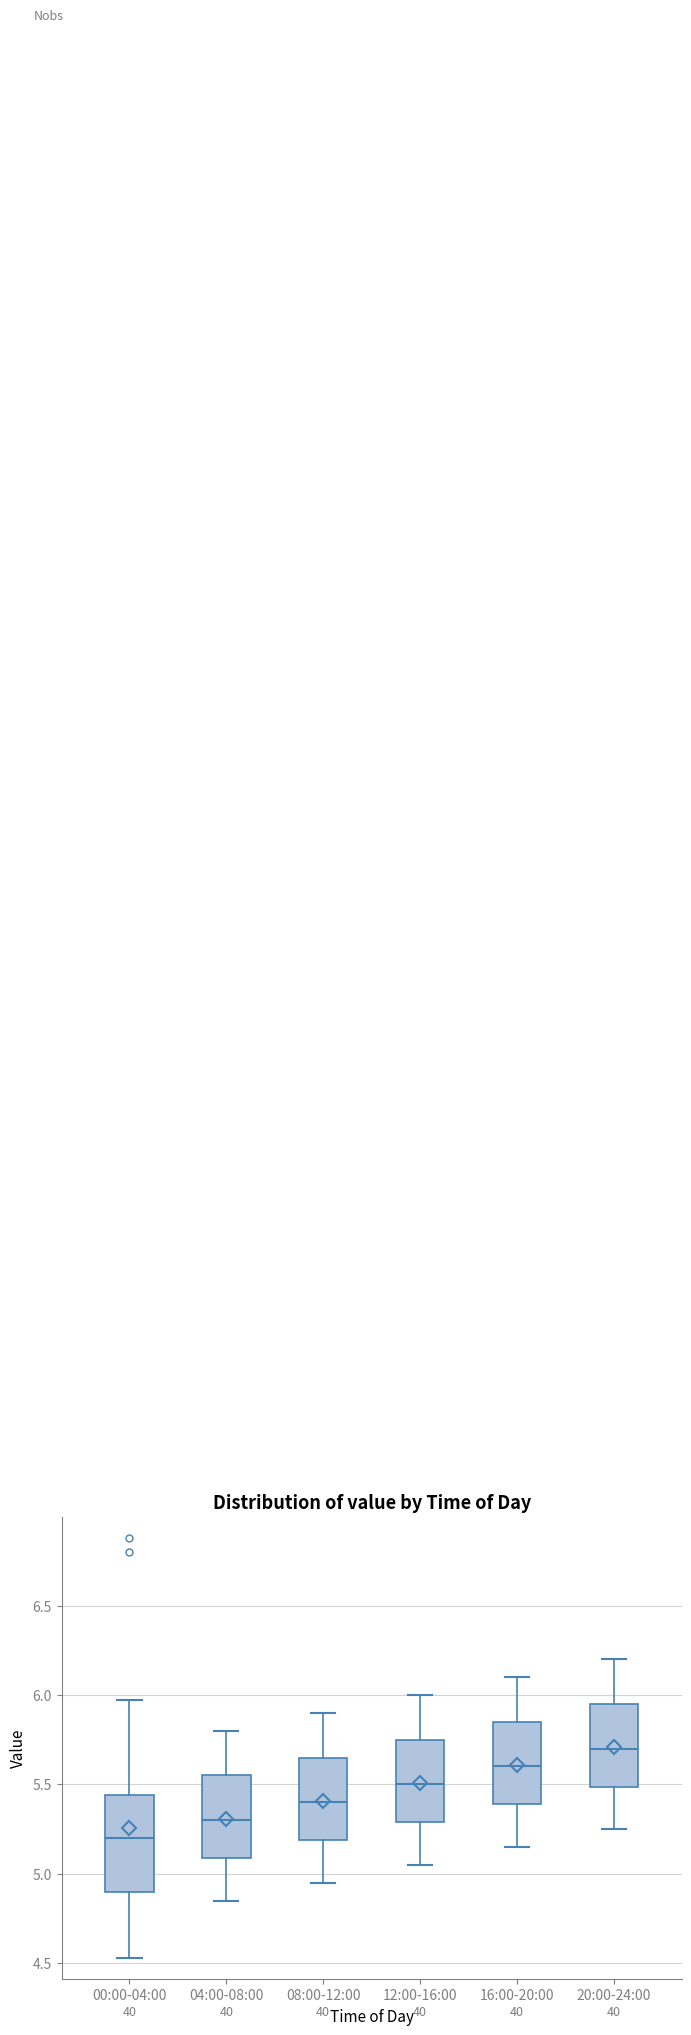

Which box's median line is the lowest?

00:00-04:00